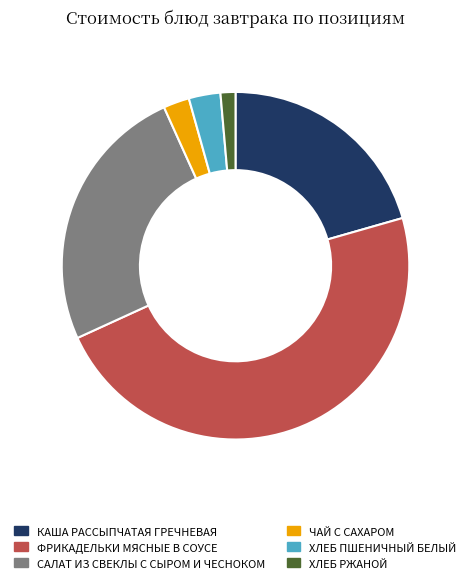

How many slices are in this pie chart?

6